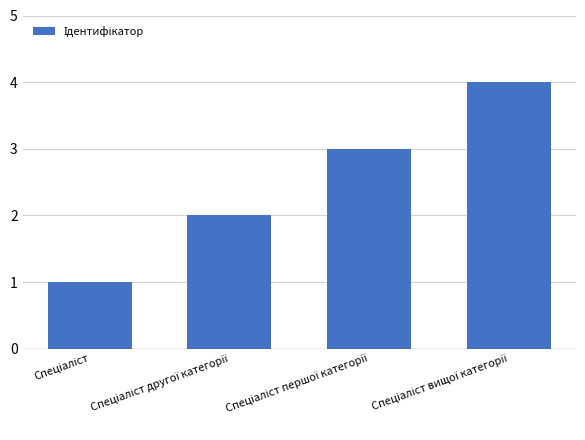

How many bars are there in total?

4